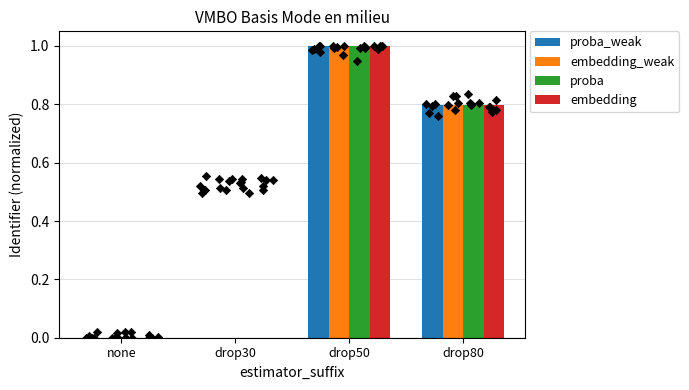

Which series has the widest spread of Y values?

proba_weak